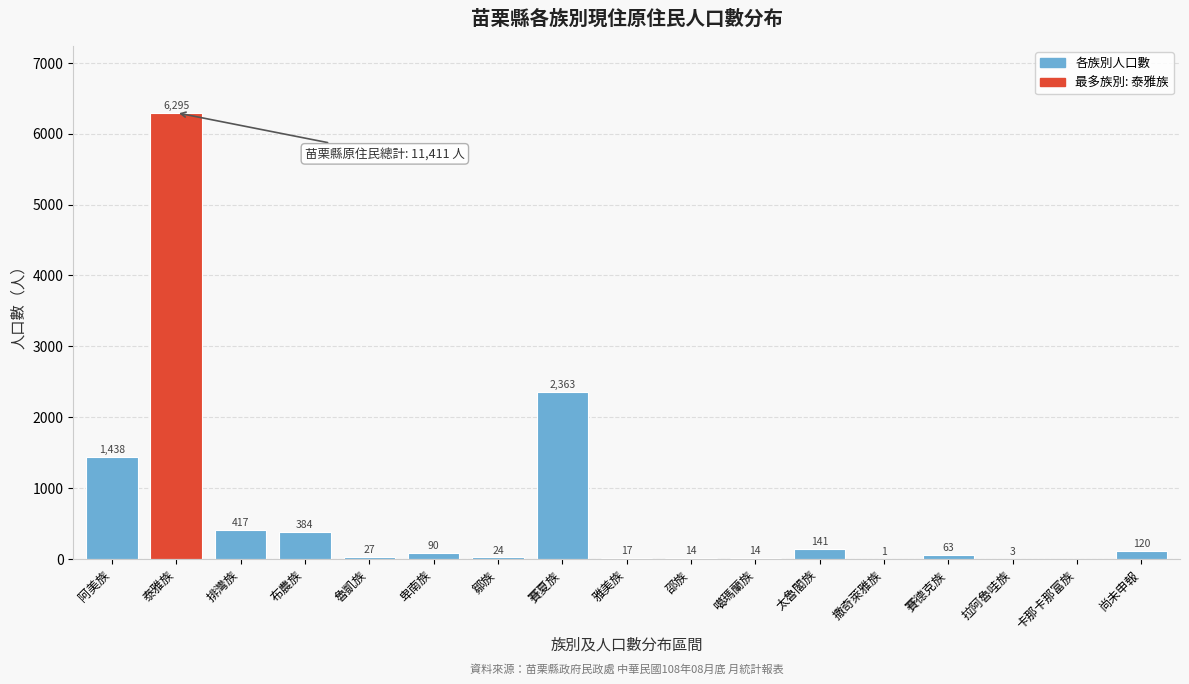

Reading right to left, transcribe all the data shown in this chart.

尚未申報=120	卡那卡那富族=0	拉阿魯哇族=3	賽德克族=63	撒奇萊雅族=1	太魯閣族=141	噶瑪蘭族=14	邵族=14	雅美族=17	賽夏族=2363	鄒族=24	卑南族=90	魯凱族=27	布農族=384	排灣族=417	泰雅族=6295	阿美族=1438